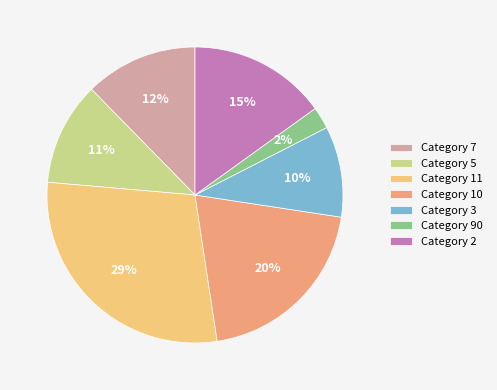

Is there a majority slice in this chart?

No